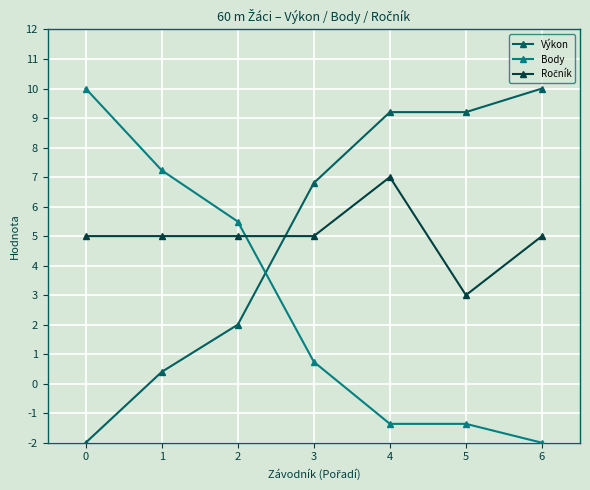

How many data points in Body are less than 0?

3